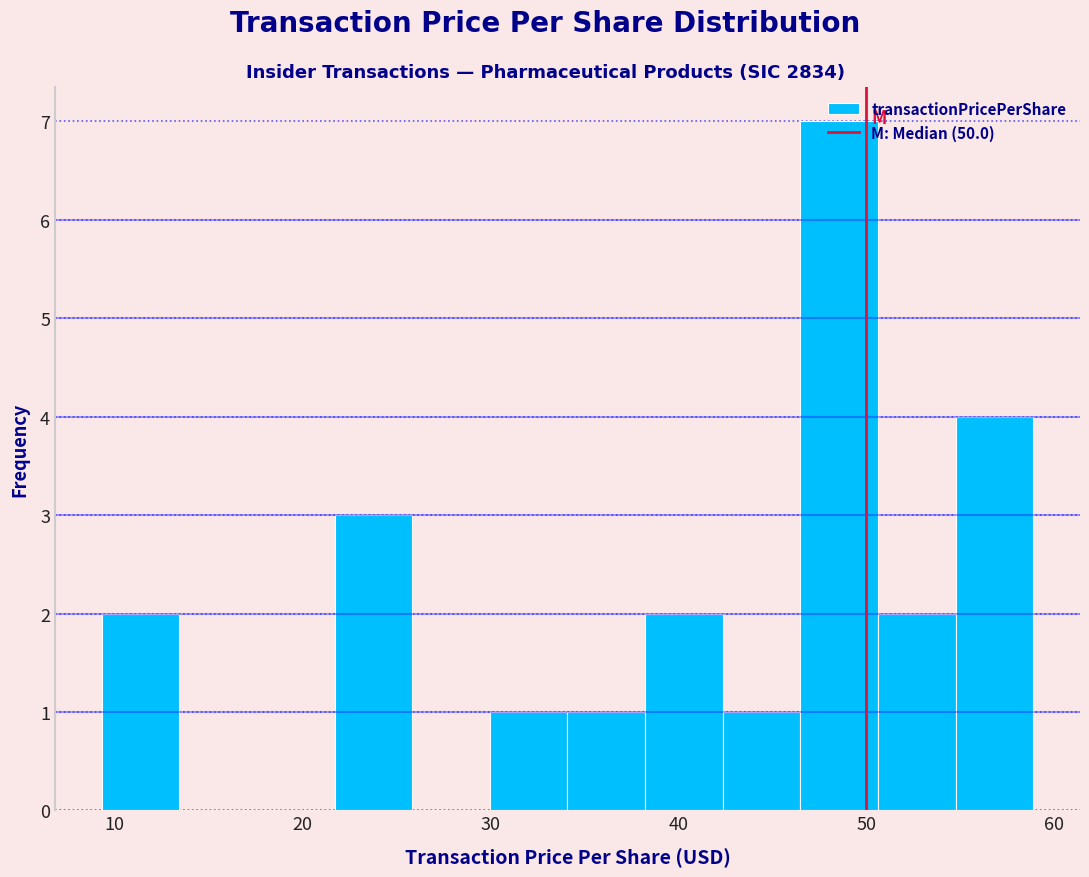

Reading left to right, transcribe this chart: for each bar, give the range it covers on the x-axis and its height. Neither the bar edges nor the heights are printed on the chart, so give them approximately, as read against the axes.

9 to 13: 2
13 to 18: 0
18 to 22: 0
22 to 26: 3
26 to 30: 0
30 to 34: 1
34 to 38: 1
38 to 42: 2
42 to 47: 1
47 to 51: 7
51 to 55: 2
55 to 59: 4